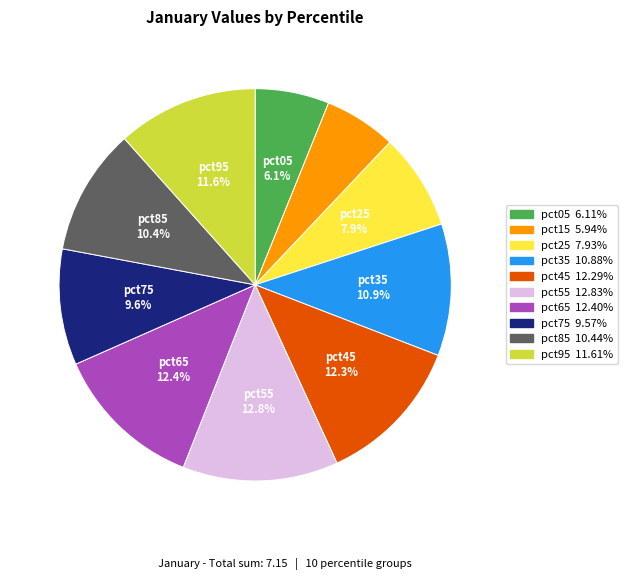

What portion of the pie excludes pct65?

87.6%